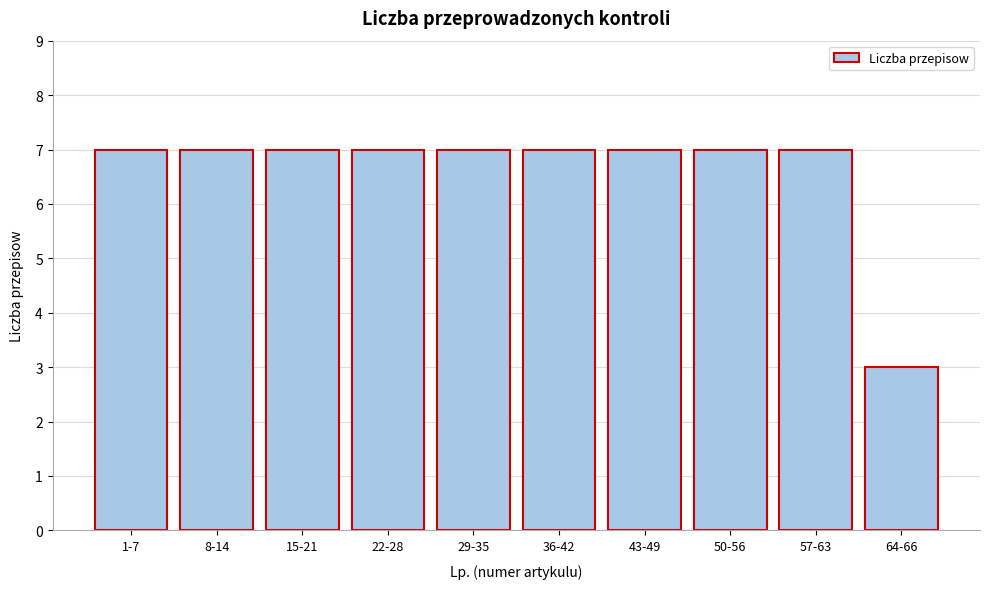

Reading left to right, what are all the values shown in this chart?

1-7=7	8-14=7	15-21=7	22-28=7	29-35=7	36-42=7	43-49=7	50-56=7	57-63=7	64-66=3